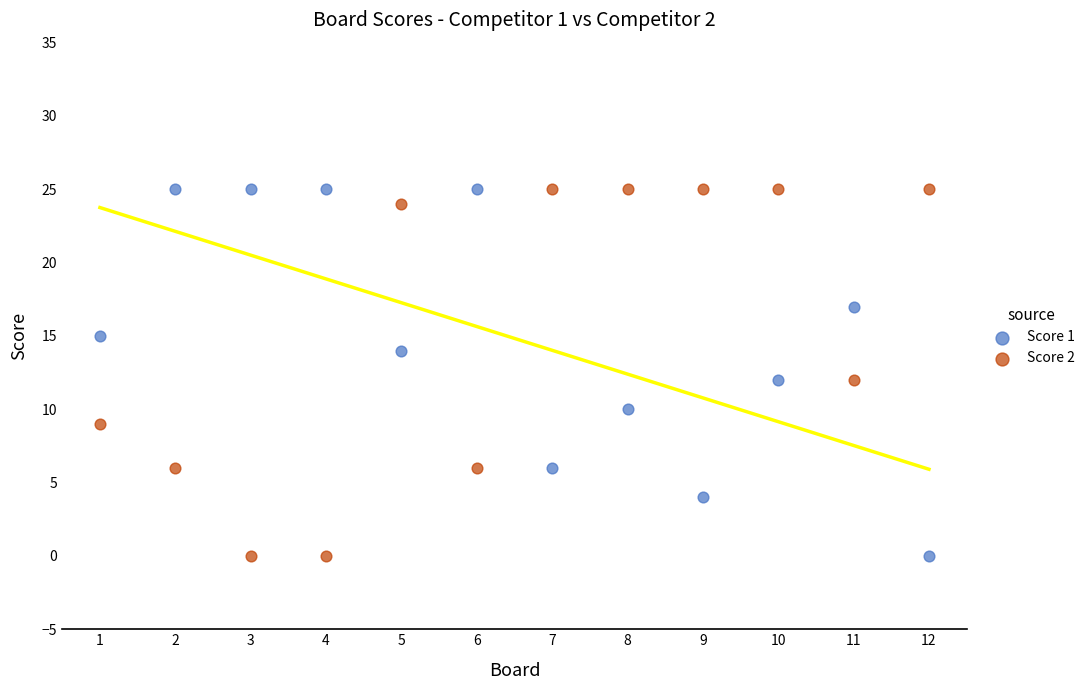

What is the X range (max minus min) for the scatter plot?

11